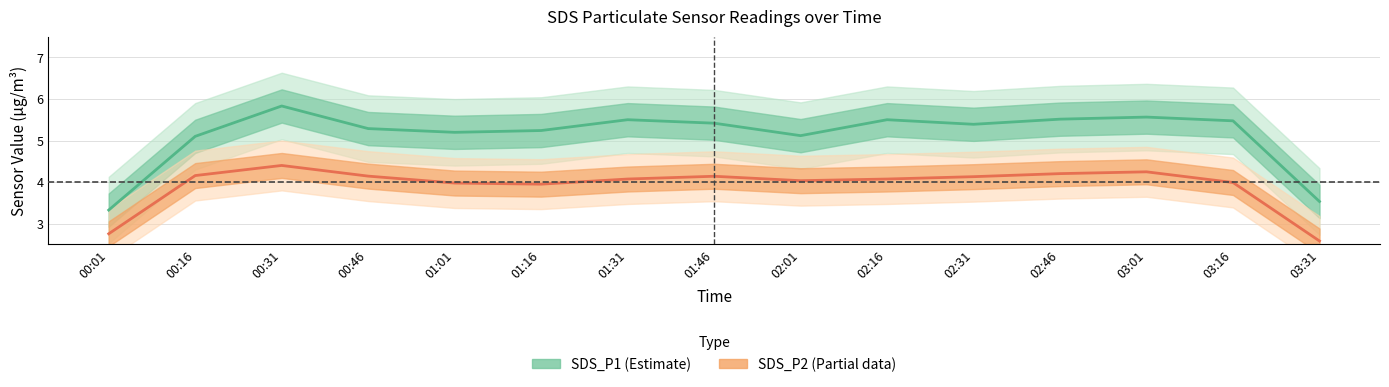

Which series has the largest range (max minus min)?

SDS_P1 (Estimate)